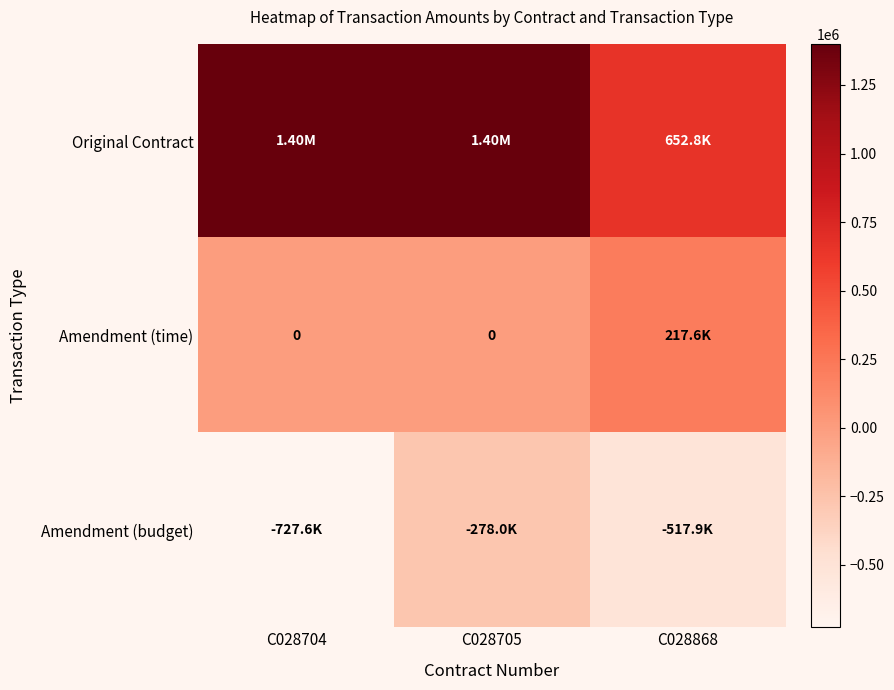

Rank the series by their average value, from highest to lowest.

Original Contract, Amendment (time), Amendment (budget)